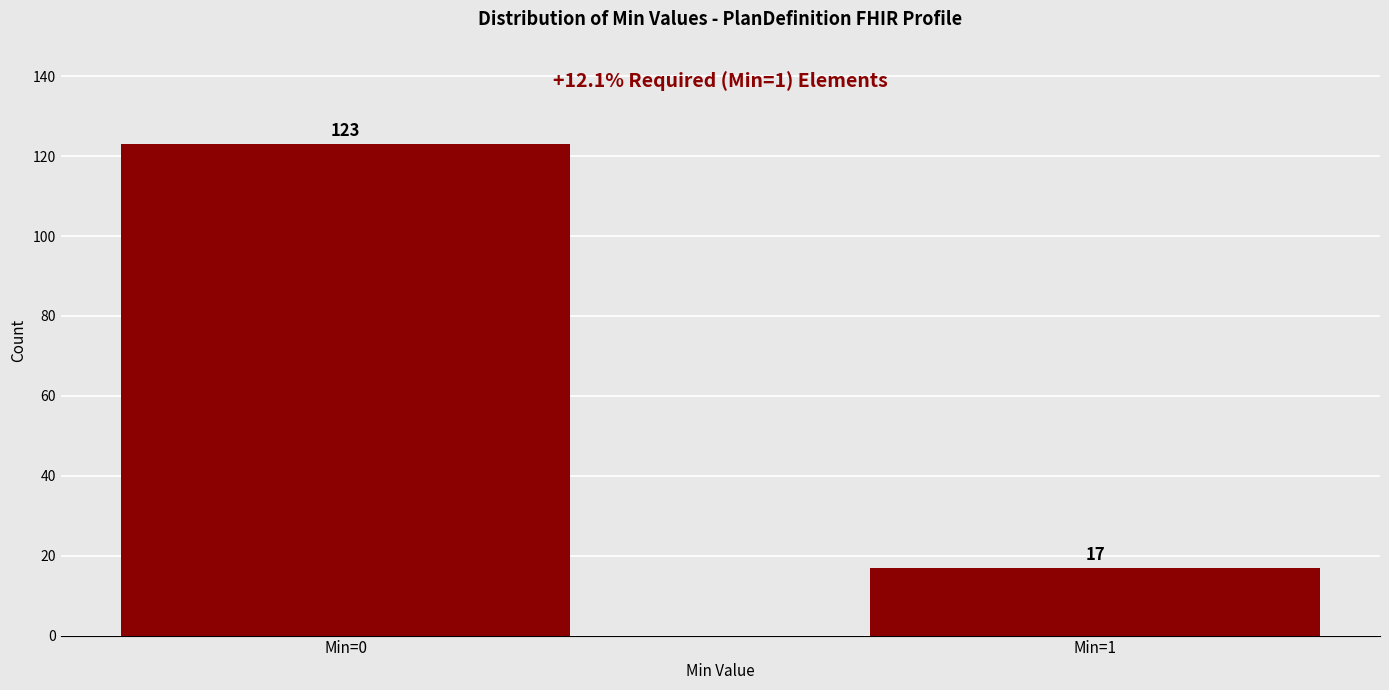

Reading left to right, transcribe all the data shown in this chart.

123	17